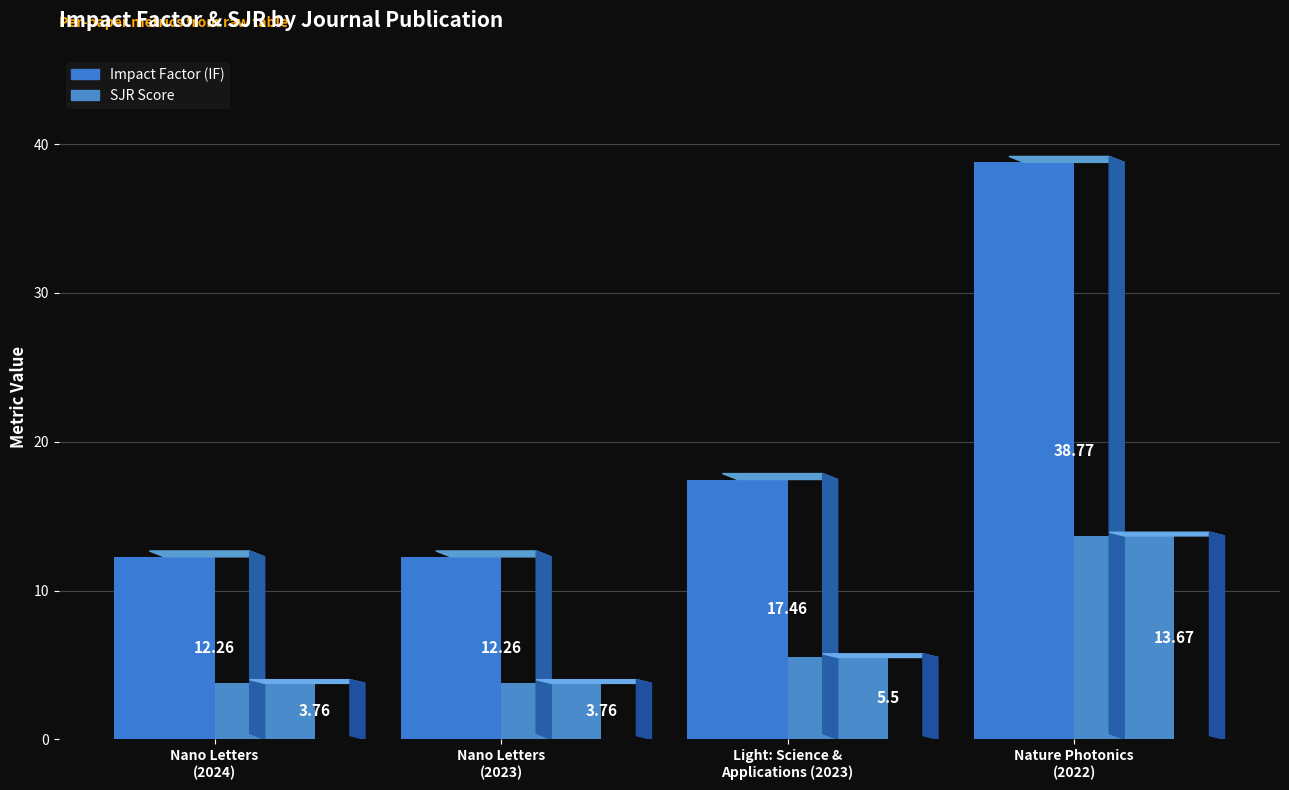

Which has a higher value, Nature Photonics
(2022) or Nano Letters
(2024)?

Nature Photonics
(2022)